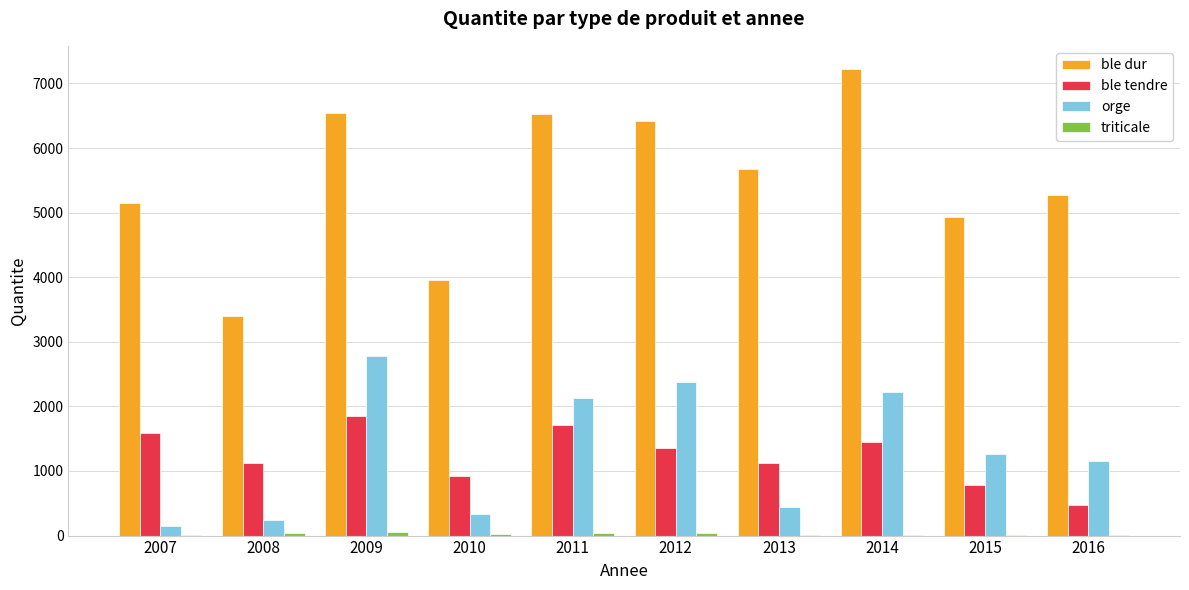

How many data points in orge are above 1258?

5